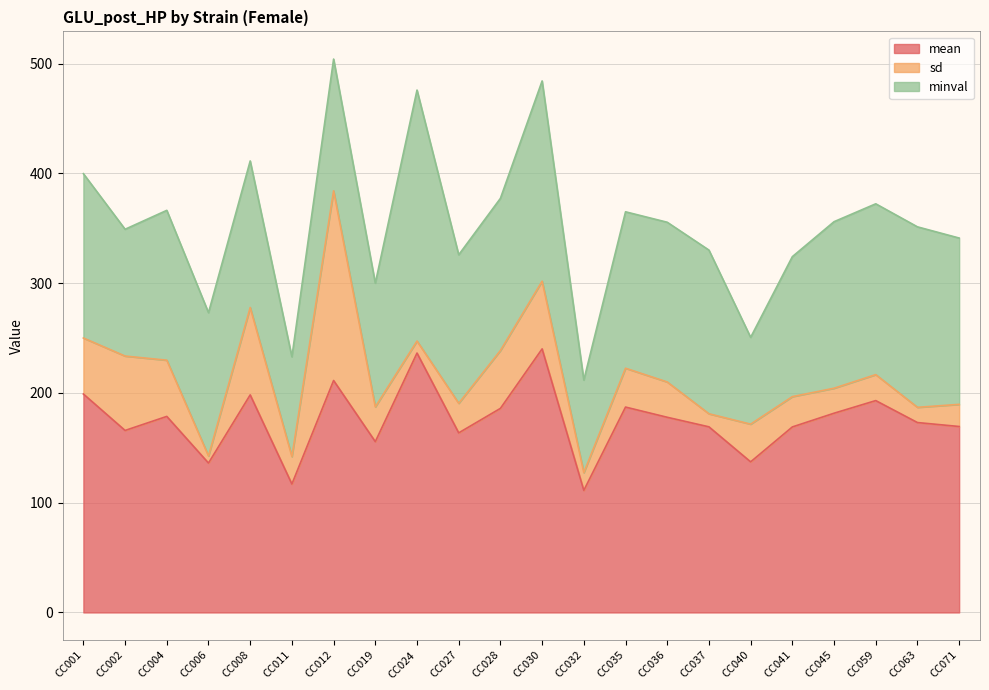

What is the average value of the minval series?

137.5